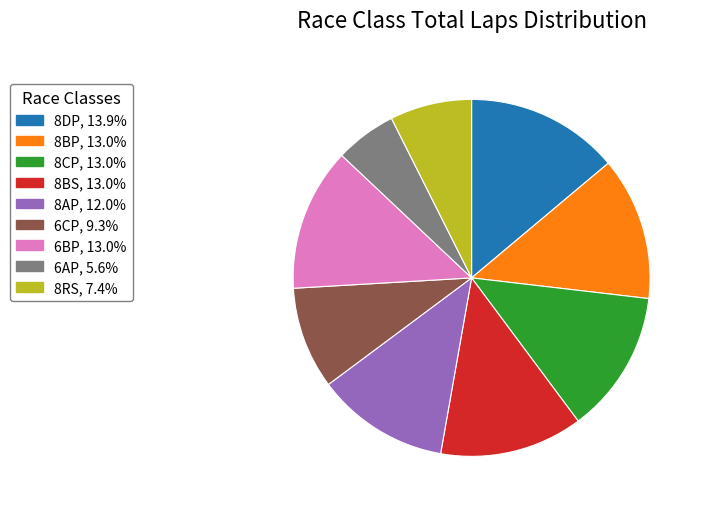

Combined, do 6AP, 5.6% and 8CP, 13.0% account for over 50%?

No